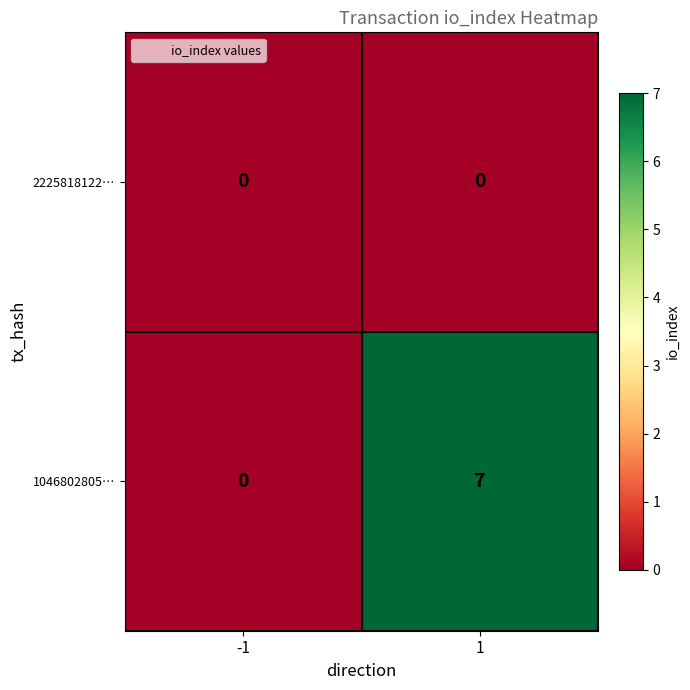

List the labels in order of 1046802805… value, smallest first.

-1, 1